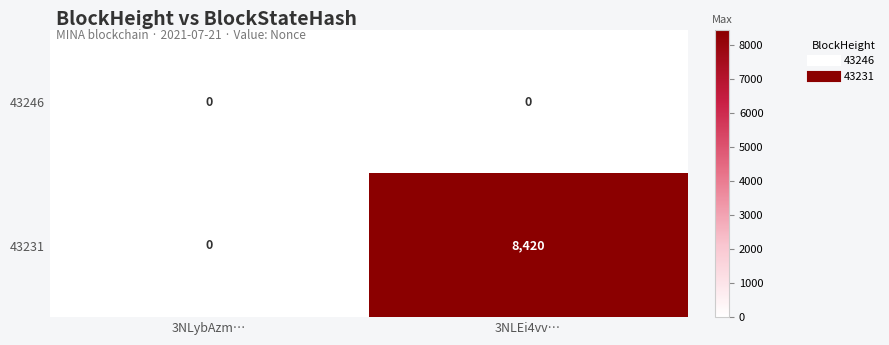

What is the approximate value of 43231 at 3NLEi4vv…?

8420